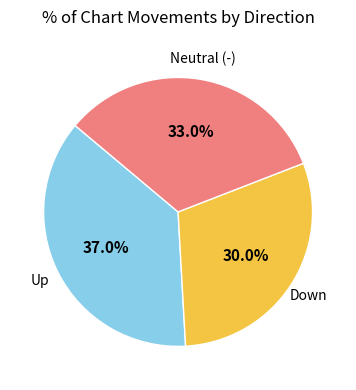

Is there a majority slice in this chart?

No